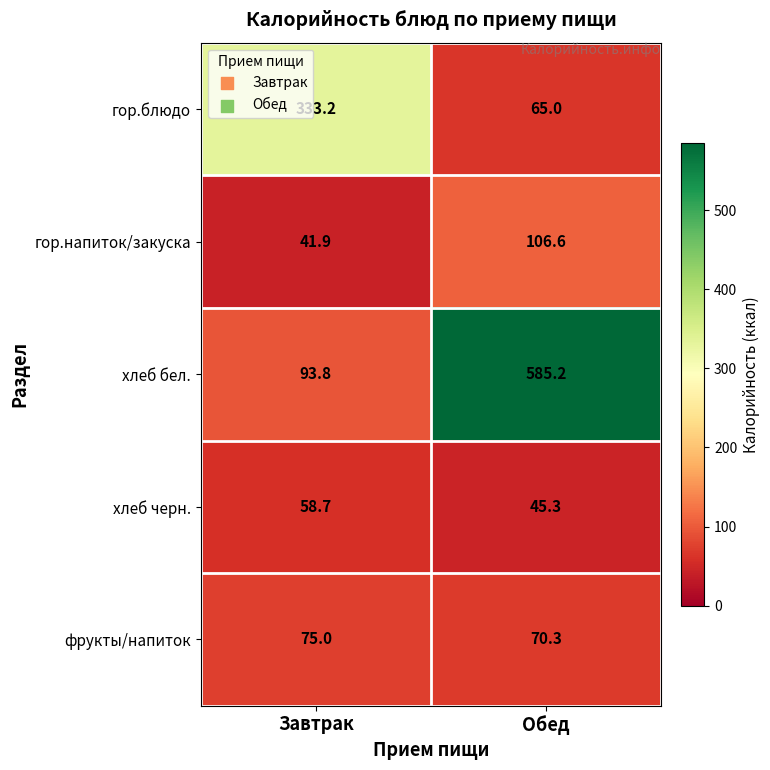

How many data points does each series have?

2